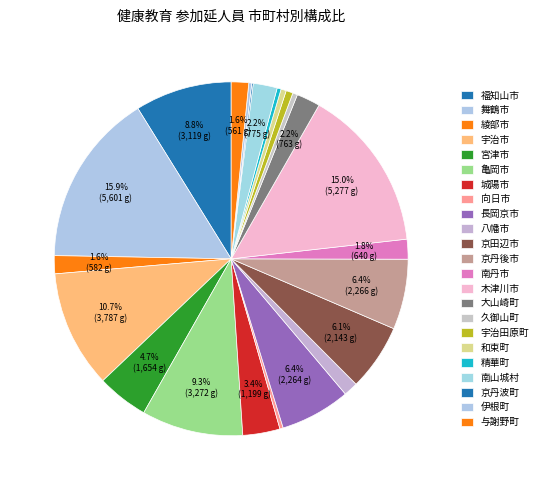

True or false: 大山崎町 accounts for 17% of the total.

False